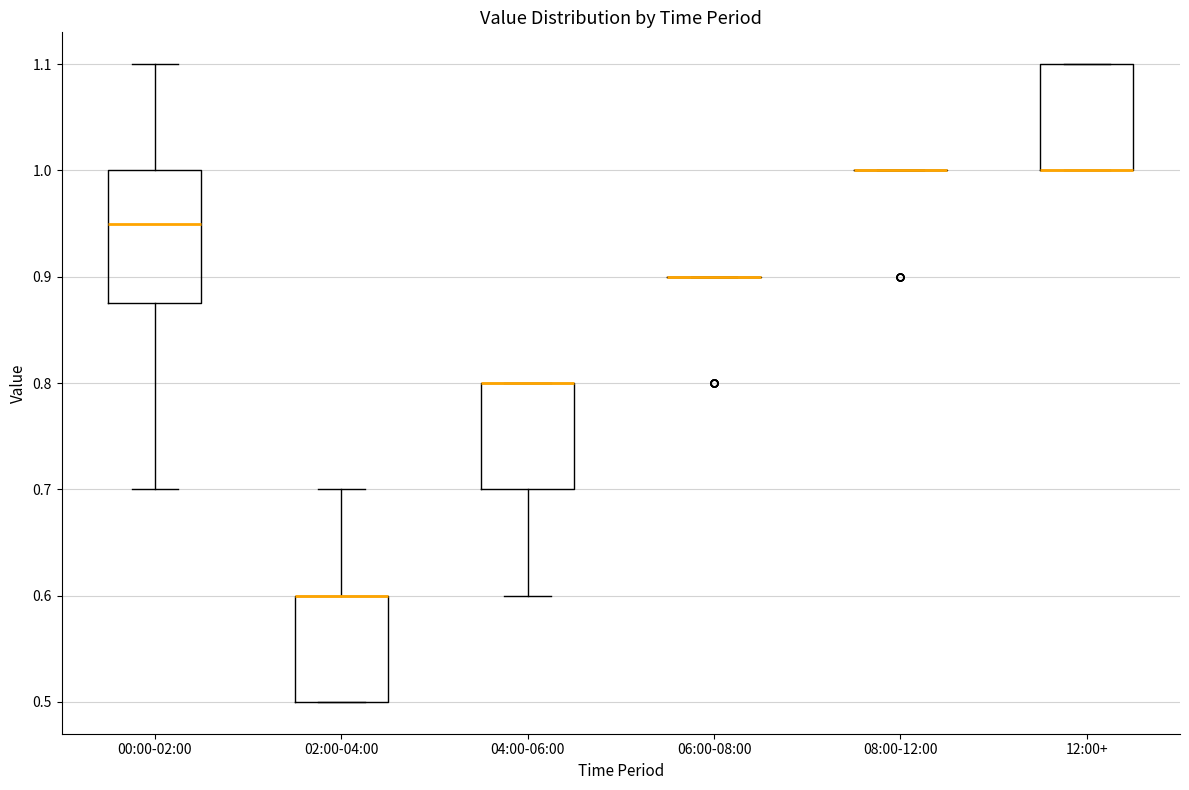

Reading left to right, read every box against the y-axis: the position of its median line, the range the box covers, and the ends of its whiskers. The values are not printed on the chart, so give them approximately, as read against the axis.

00:00-02:00: median 0.95, box 0.88 to 1.00, whiskers 0.70 to 1.10
02:00-04:00: median 0.60 (drawn on the box's upper edge), box 0.50 to 0.60, whiskers 0.50 to 0.70
04:00-06:00: median 0.80 (drawn on the box's upper edge), box 0.70 to 0.80, whiskers 0.60 to 0.80
06:00-08:00: box collapsed to a line at 0.90, whiskers 0.90 to 0.90
08:00-12:00: box collapsed to a line at 1.00, whiskers 1.00 to 1.00
12:00+: median 1.00 (drawn on the box's lower edge), box 1.00 to 1.10, whiskers 1.00 to 1.10